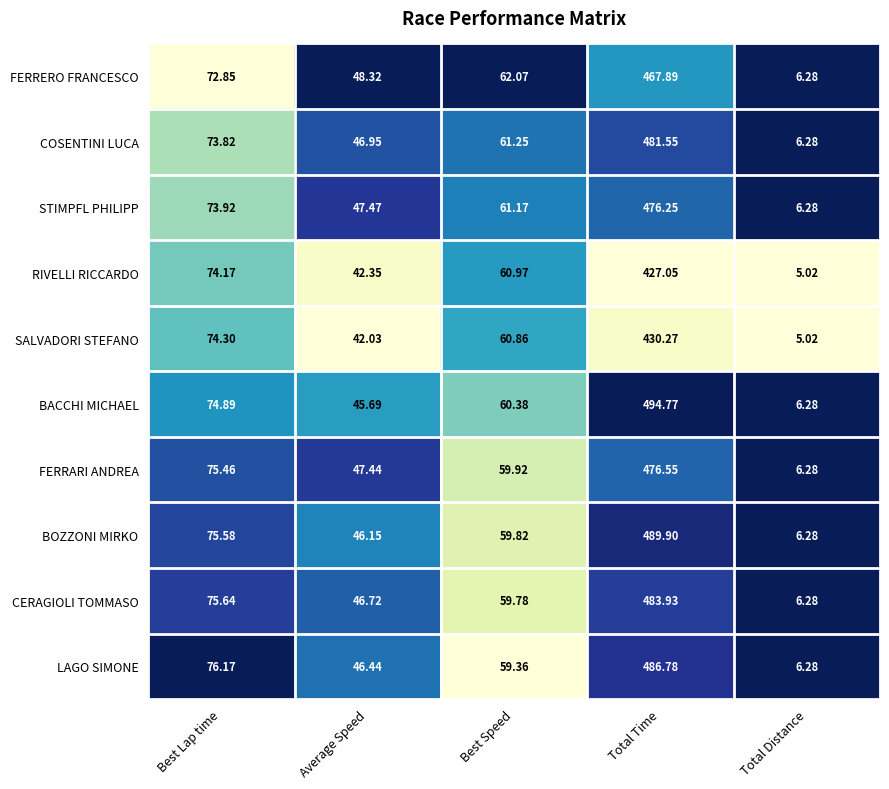

How many distinct data groups are displayed?

10